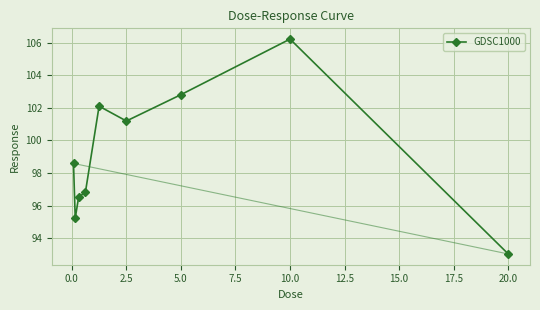

What is the value of the 9th point from the left?

93.0